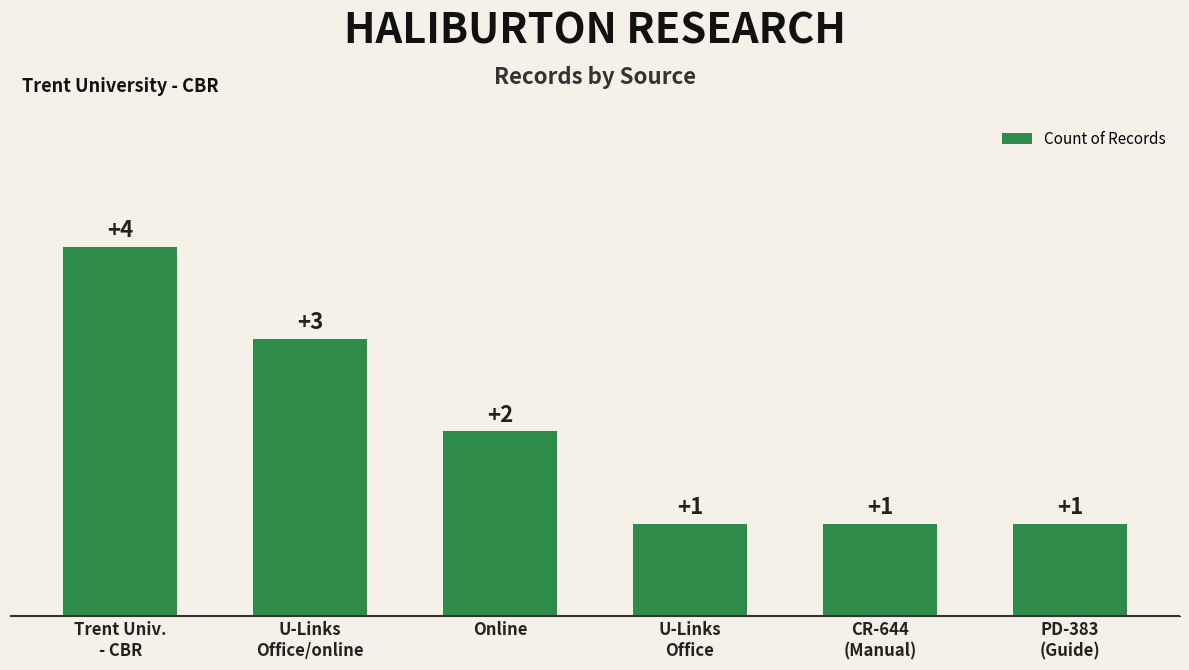

Does the chart contain any negative values?

No